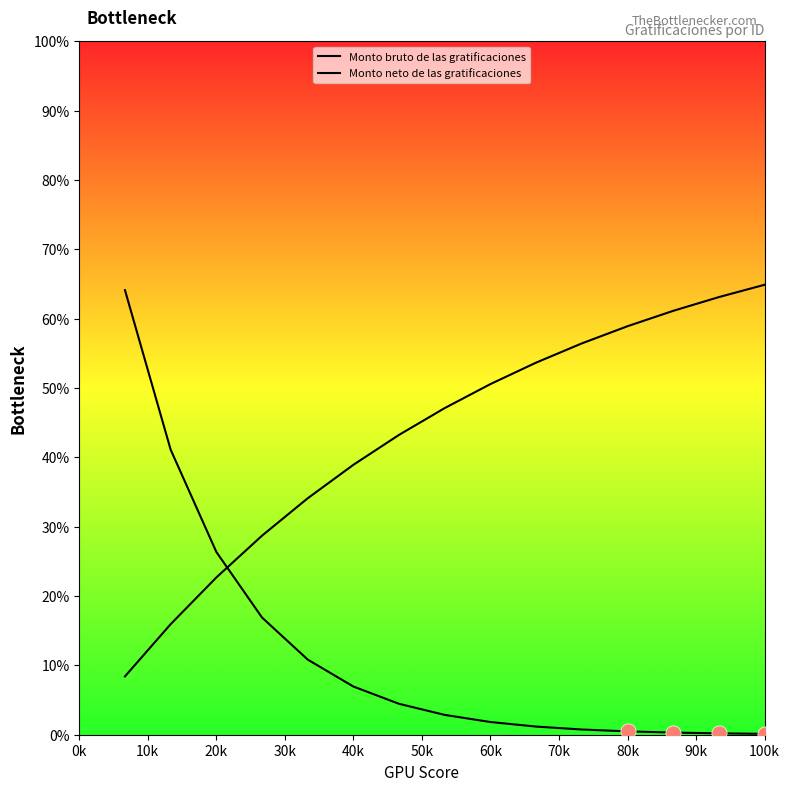

Which series has the largest total across all categories?

Monto neto de las gratificaciones